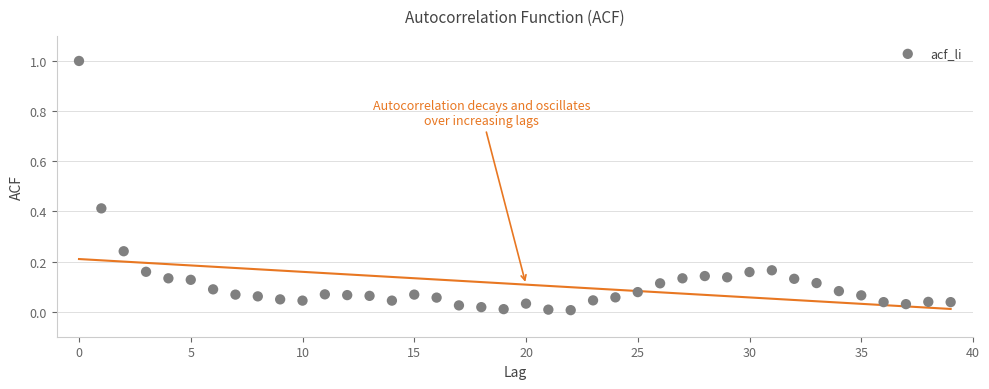

What is the range of Y values (max minus min)?

1.0